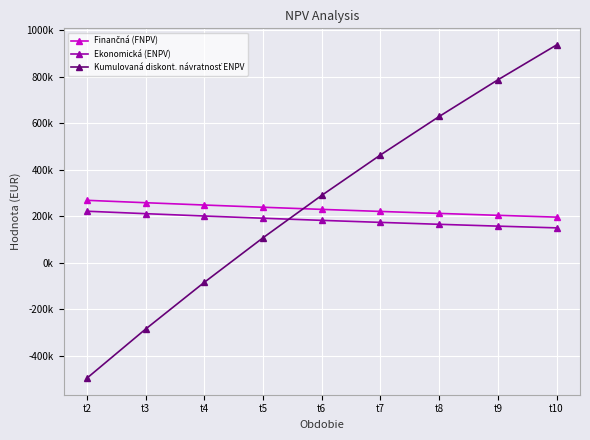

Which series has the widest spread of values?

Kumulovaná diskont. návratnosť ENPV